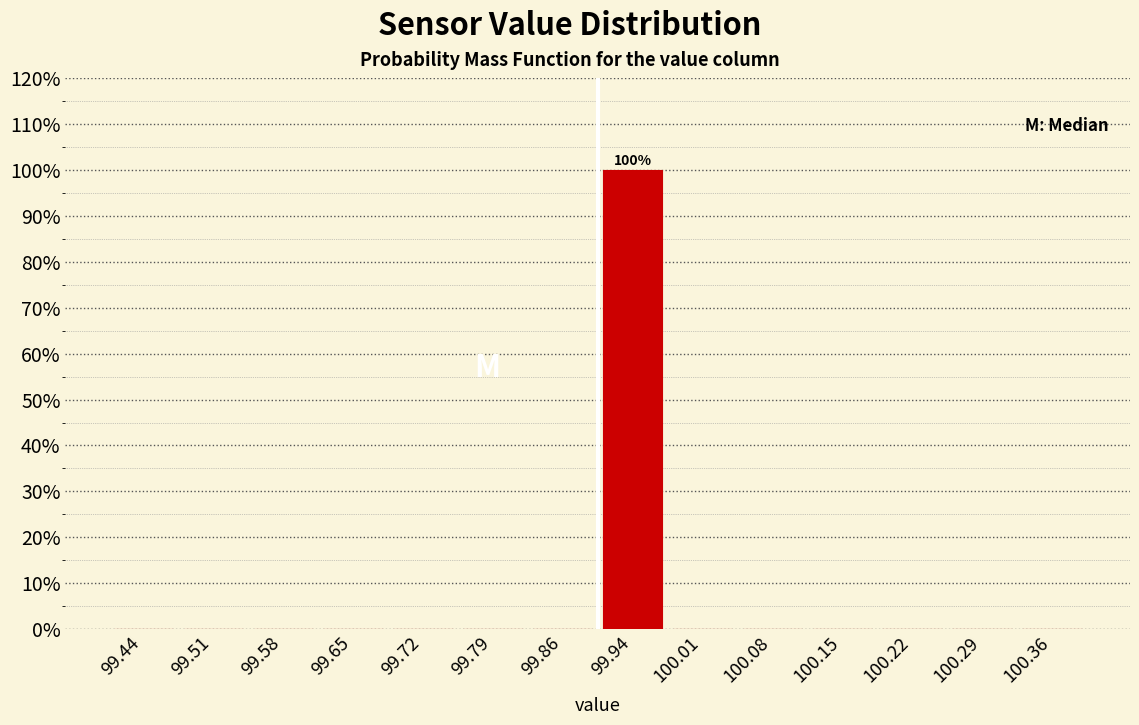

Over which range of the x-axis is the bar tallest?

99.90 to 99.97